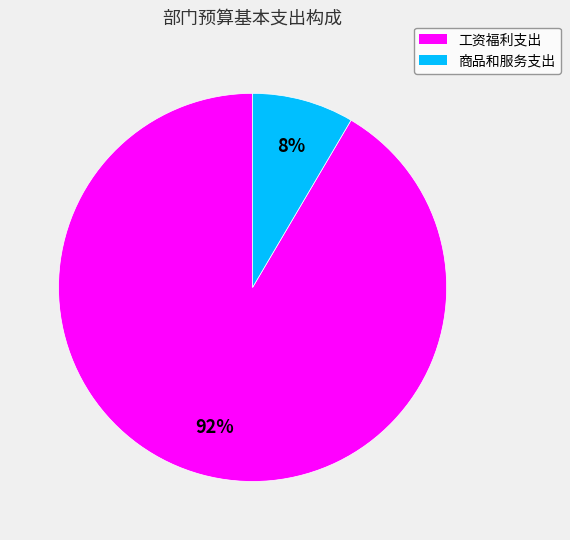

To the nearest percent, what is the combined percentage of 商品和服务支出 and 工资福利支出?

100%